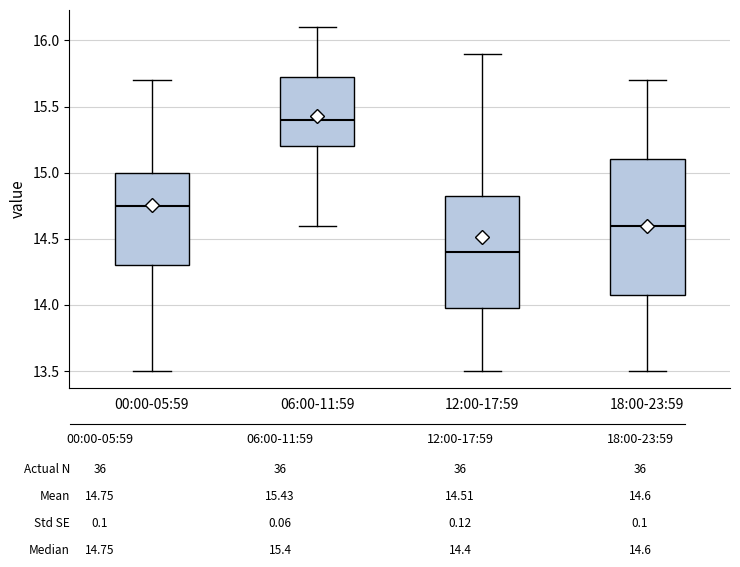

Which box has the highest median line?

06:00-11:59